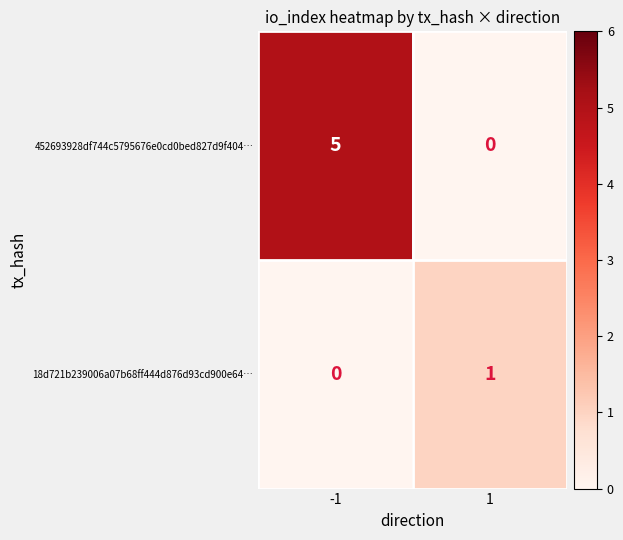

Which series has the largest range (max minus min)?

452693928df744c5795676e0cd0bed827d9f404…